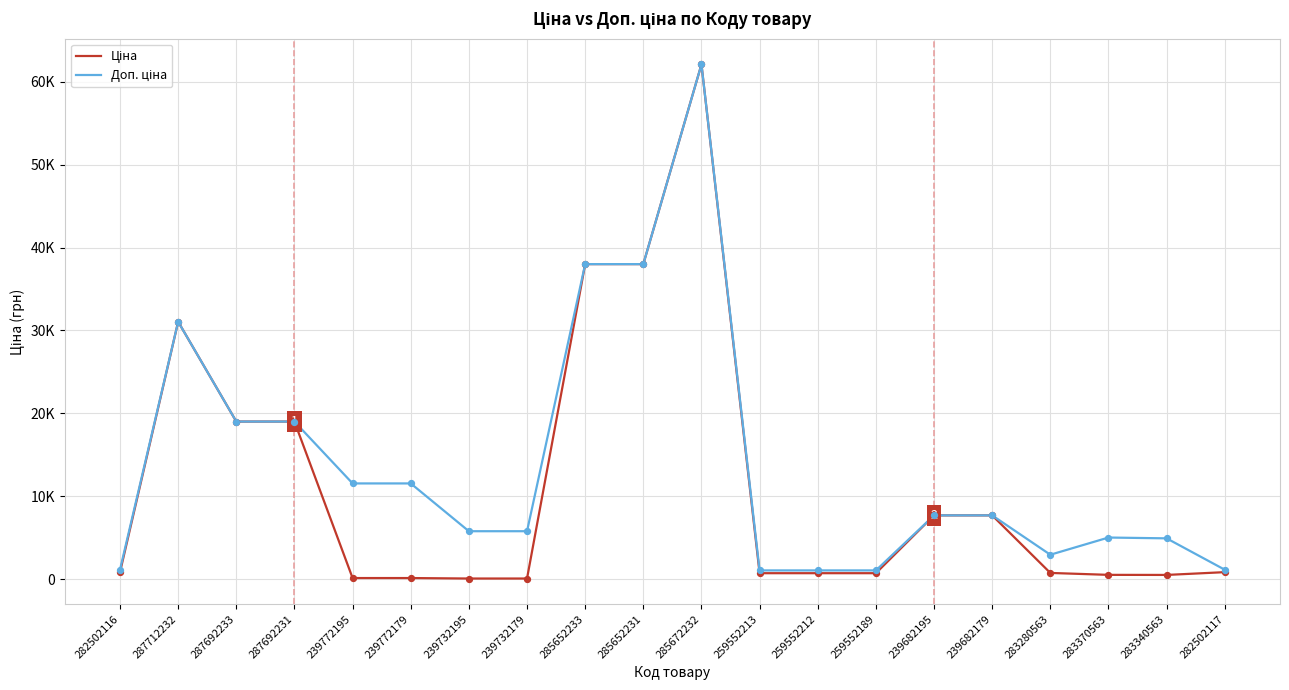

At which category is the sum across all series the highest?

285672232